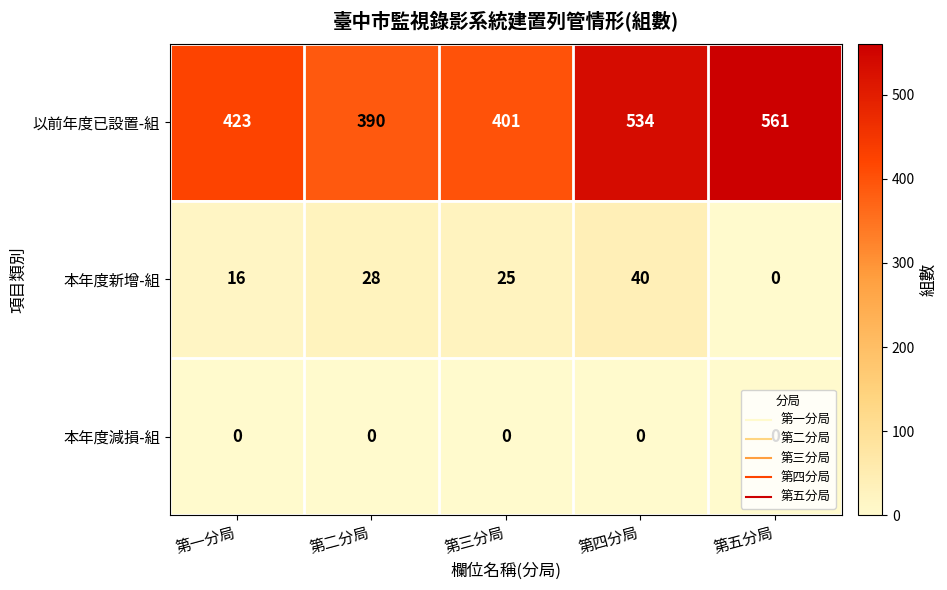

Rank the series by their maximum value, from lowest to highest.

本年度減損-組, 本年度新增-組, 以前年度已設置-組